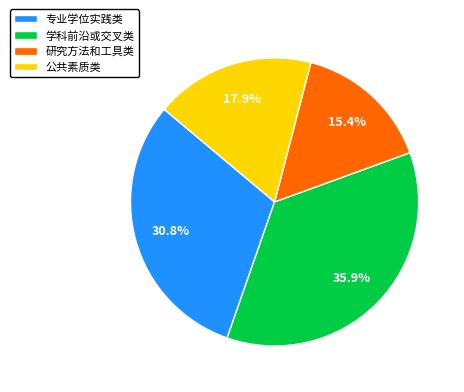

To the nearest percent, what portion does 公共素质类 represent?

18%